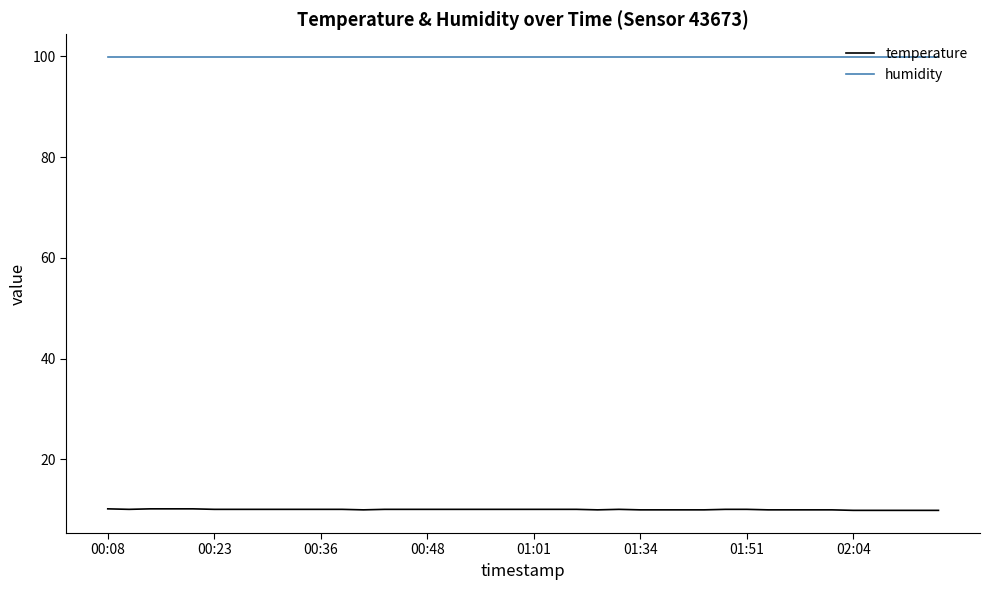

What is the sum of all humidity values?

3996.0